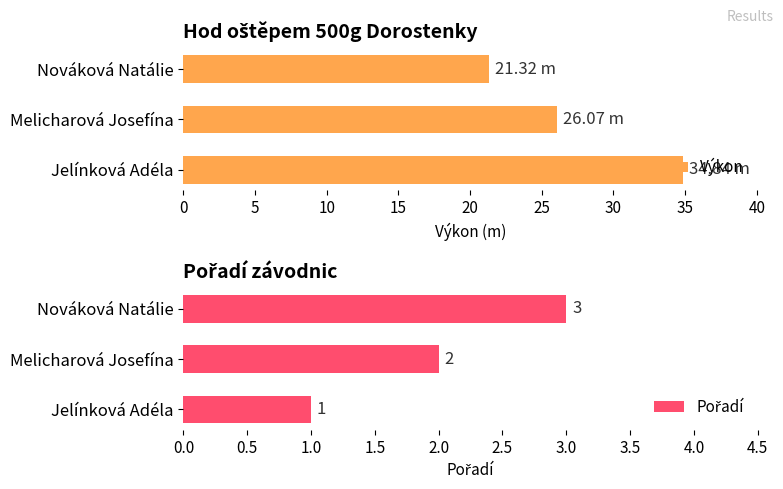

Reading right to left, what are all the values shown in this chart?

Výkon: 21.3	26.1	34.8
Pořadí: 3.0	2.0	1.0